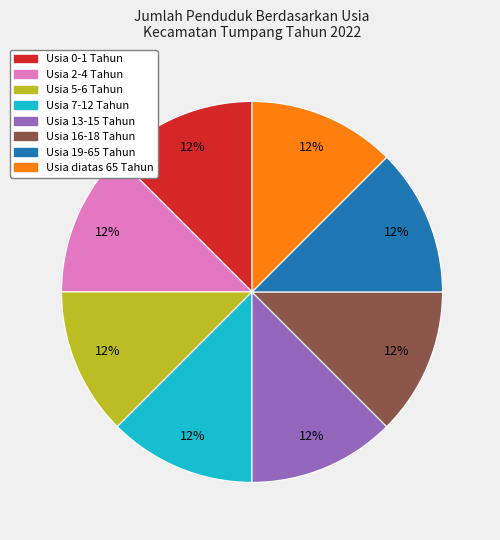

The Usia 19-65 Tahun slice represents 1% of the pie. True or false?

False